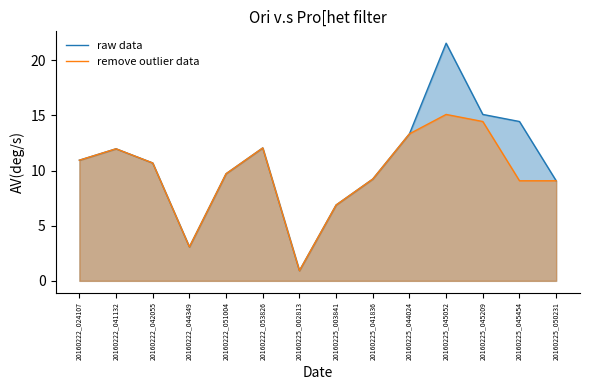

How many lines are shown in the chart?

2